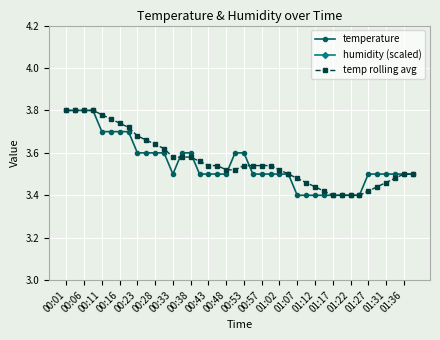

Count the temperature values in the range 3 to 4.

40